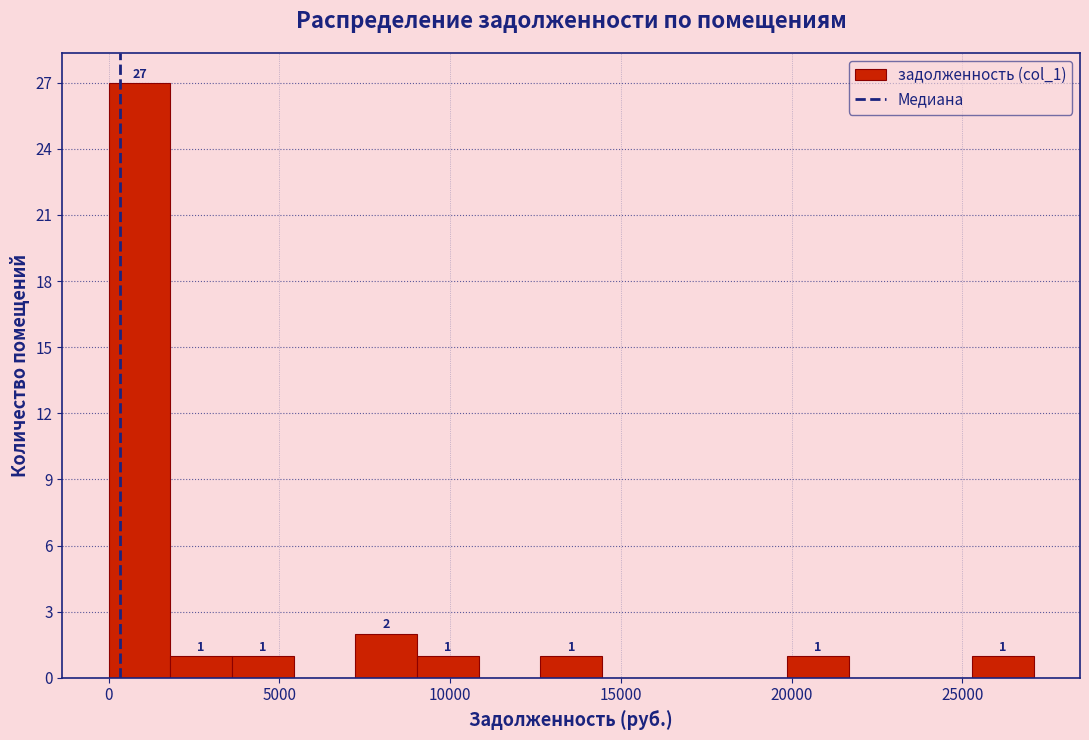

Read against the x-axis, roughly where is the centre of the tallest bar?

1000